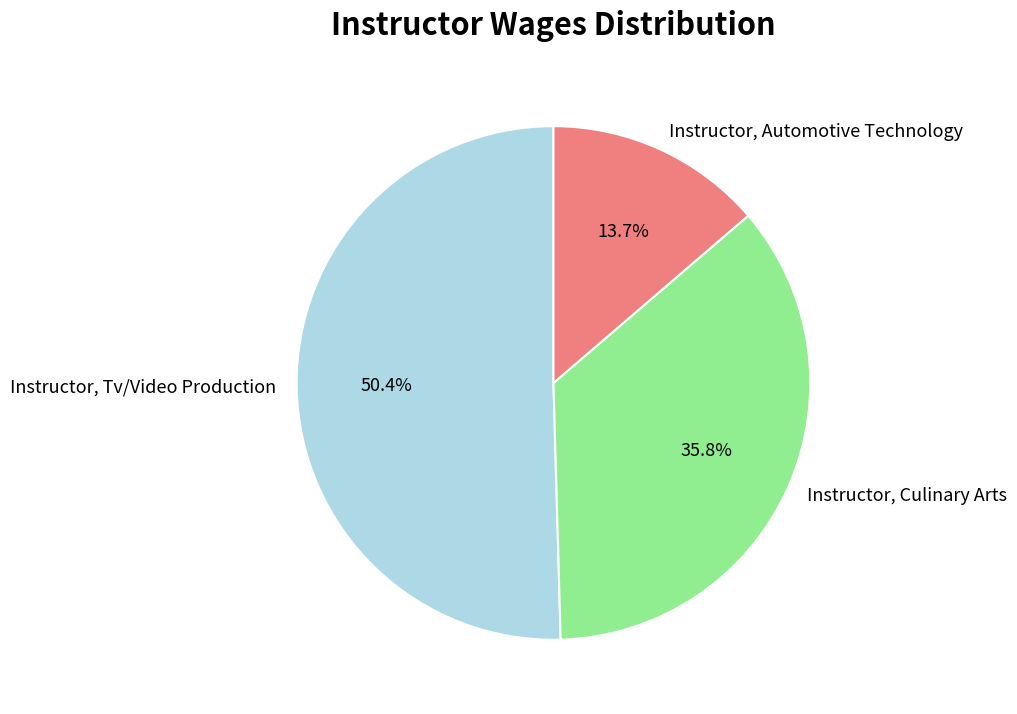

Combined, what portion of the pie is Instructor, Culinary Arts and Instructor, Tv/Video Production?

86.3%